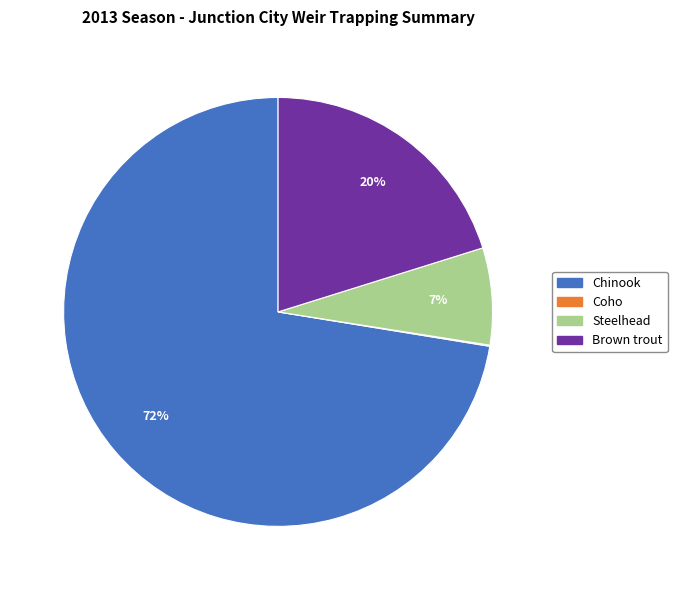

To the nearest percent, what is the average slice percentage?

25%